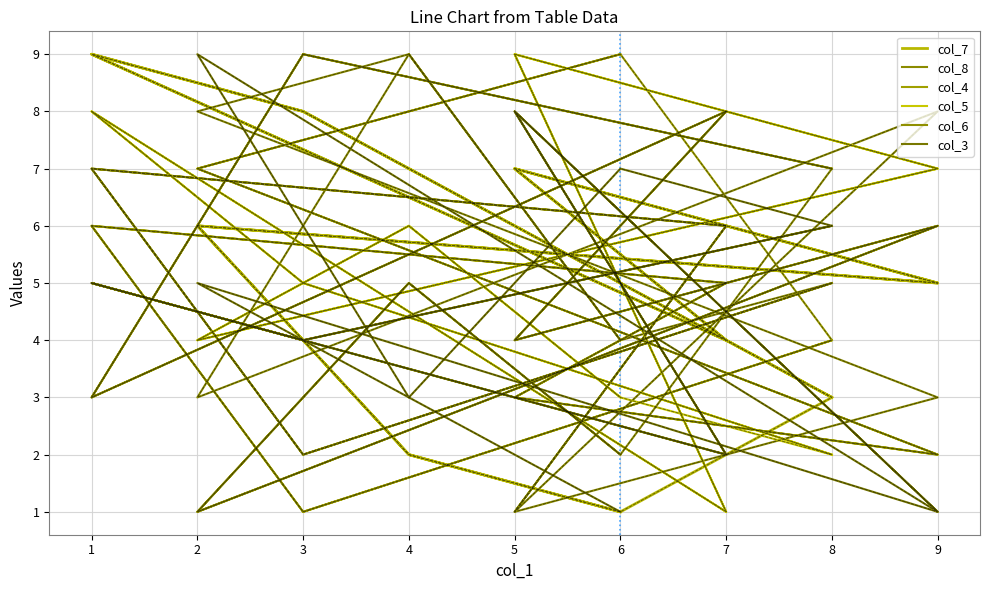

What is the average value of the col_4 series?

5